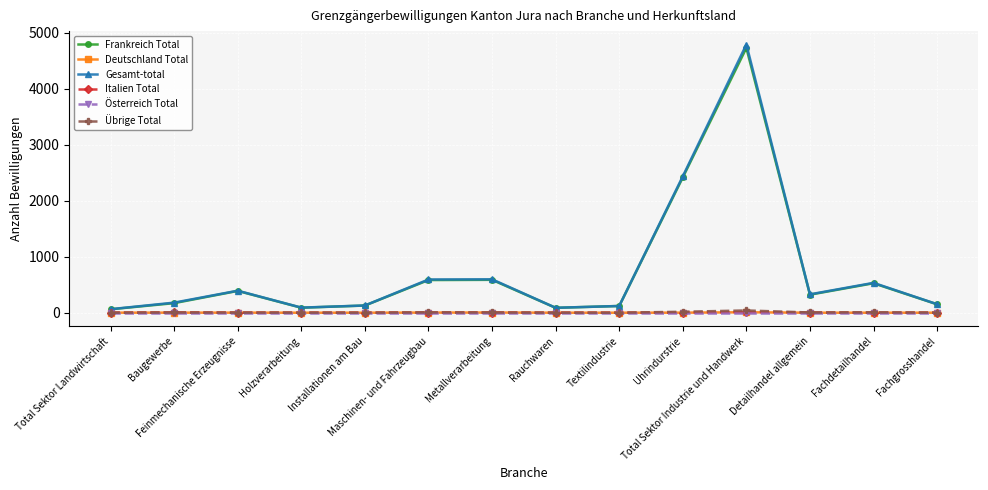

The Frankreich Total series shows 322 at Detailhandel allgemein. True or false?

True